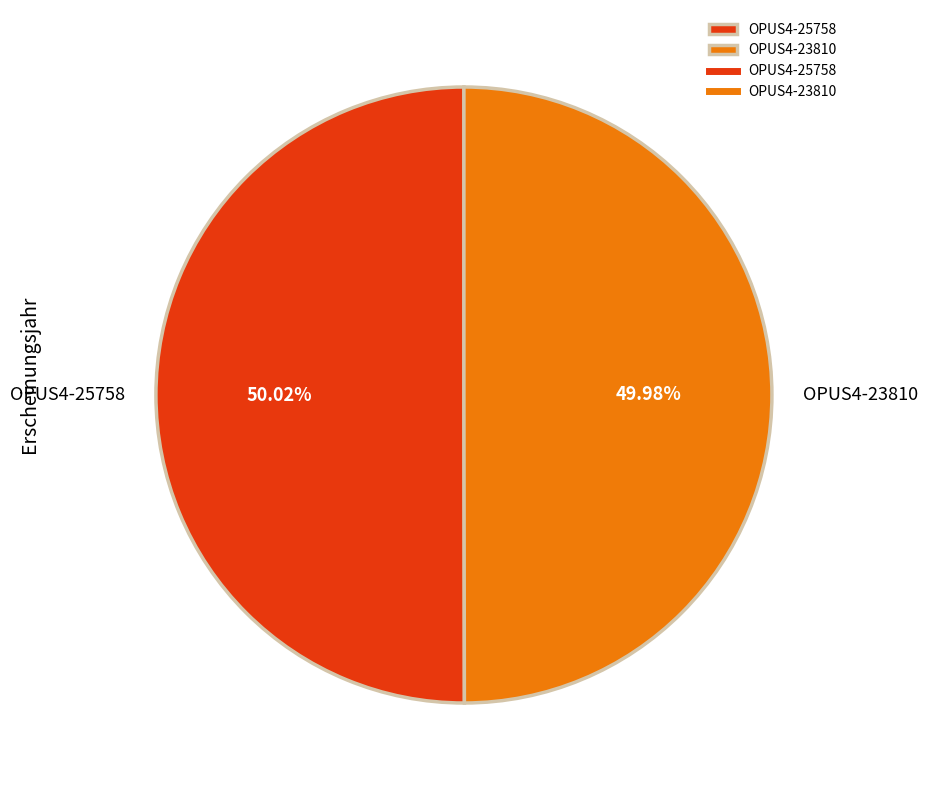

What is the ratio of the value at OPUS4-23810 to the value at OPUS4-25758?

1.0